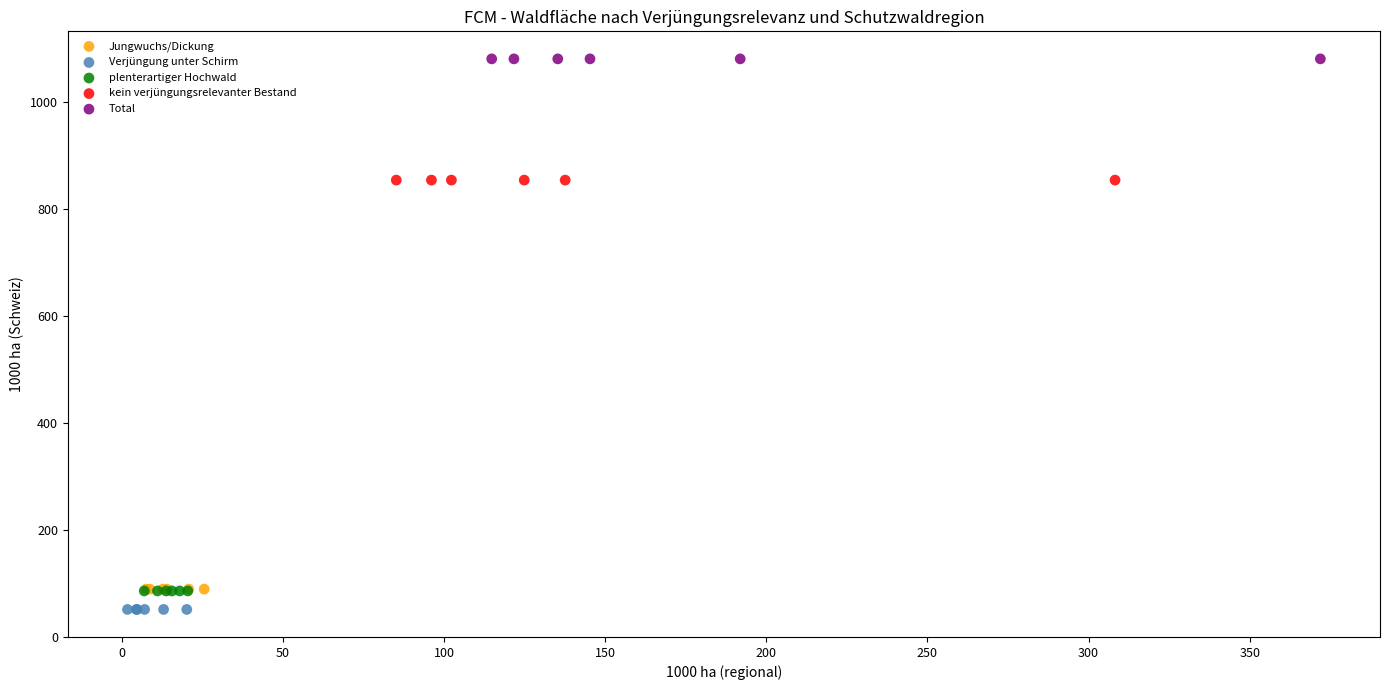

Which series contains the lowest Y value?

Verjüngung unter Schirm